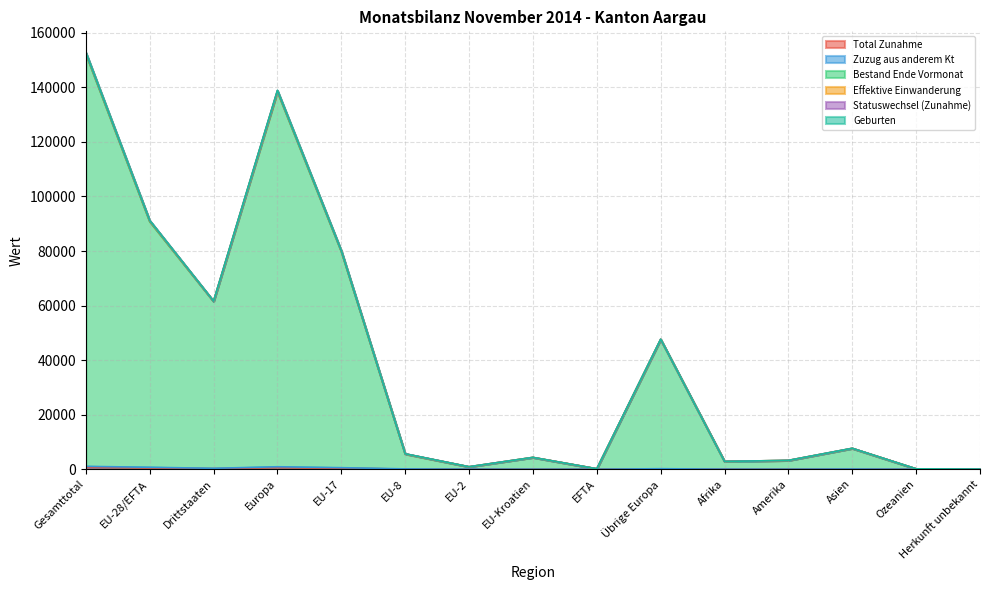

The value of Geburten at EU-2 is 902. True or false?

True